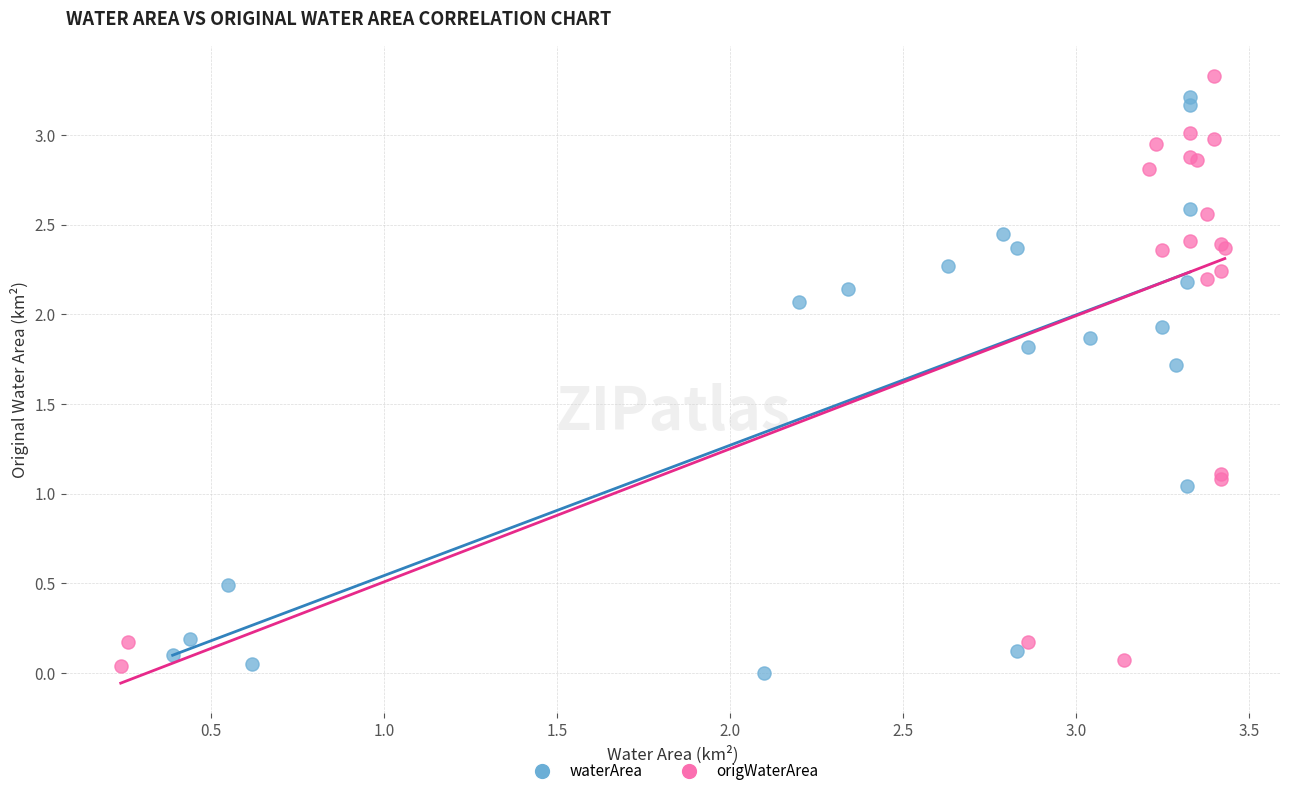

What are all the series names shown in the legend?

waterArea, origWaterArea